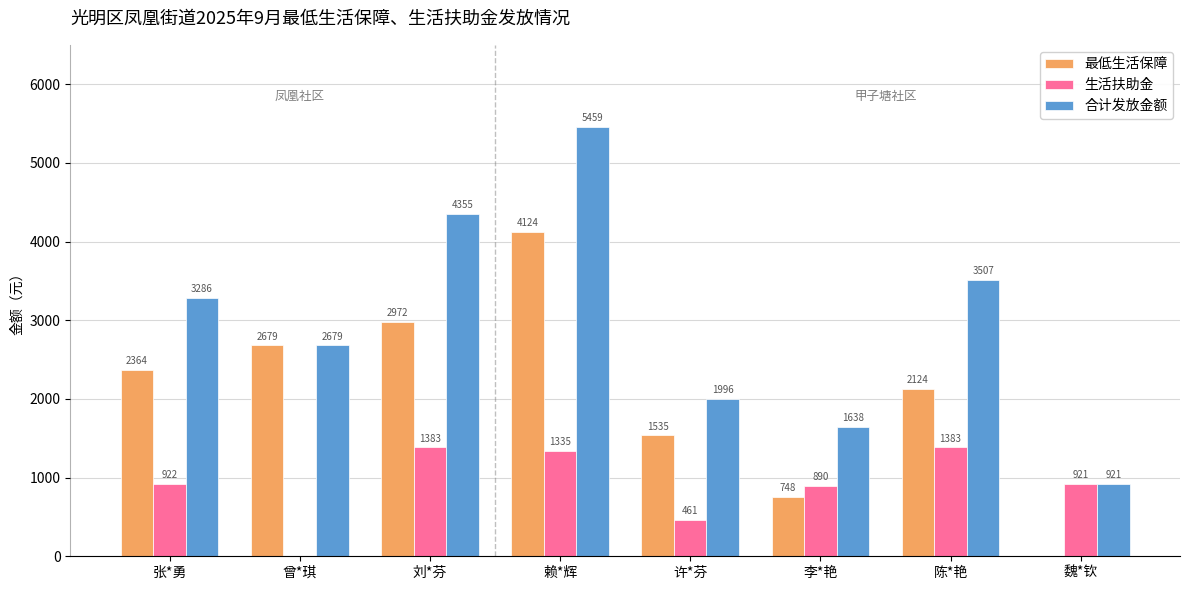

What is the total value across all series at 曾*琪?

5358